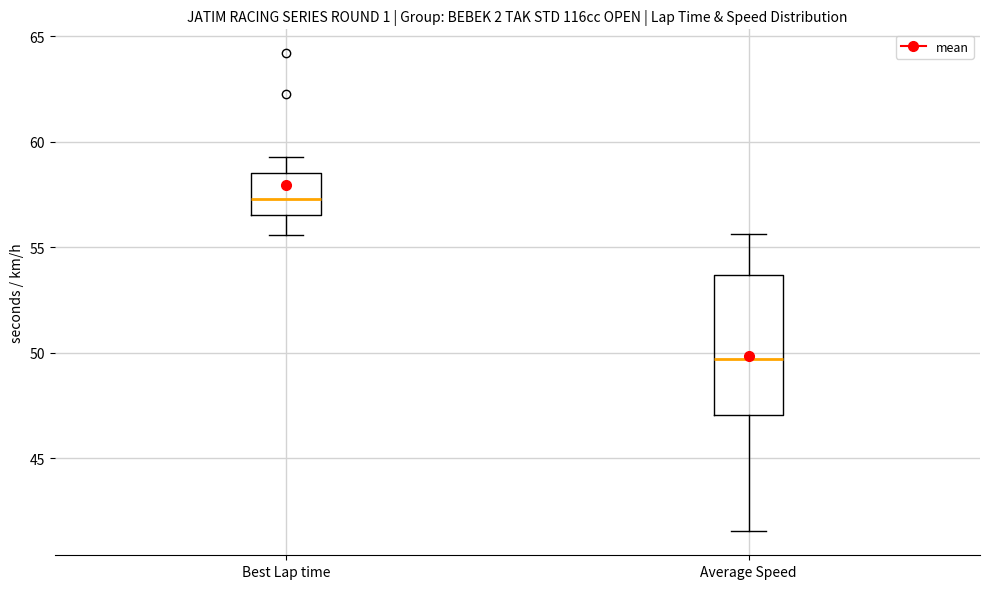

Which box has the highest median line?

Best Lap time